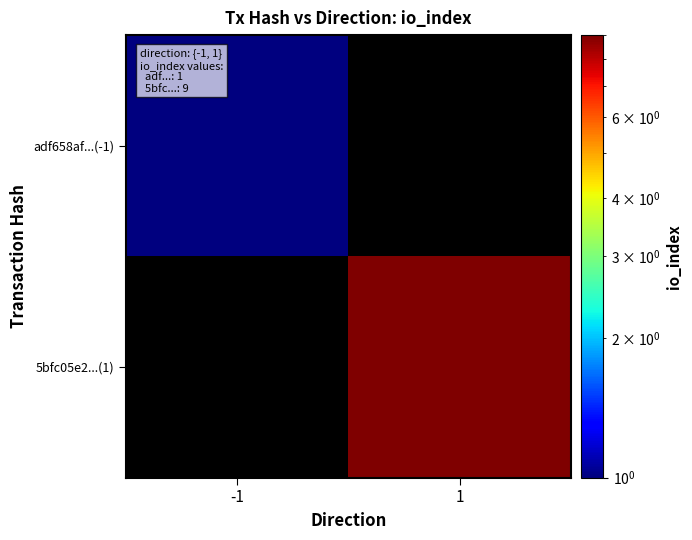

What is the spread (max minus min) of values at -1?

1